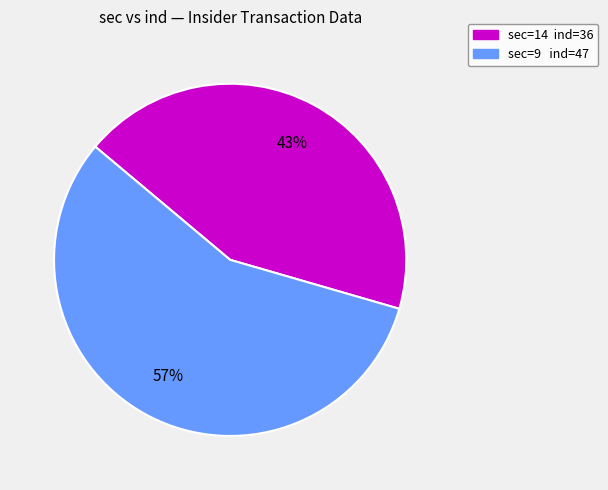

To the nearest percent, what is the average slice percentage?

50%